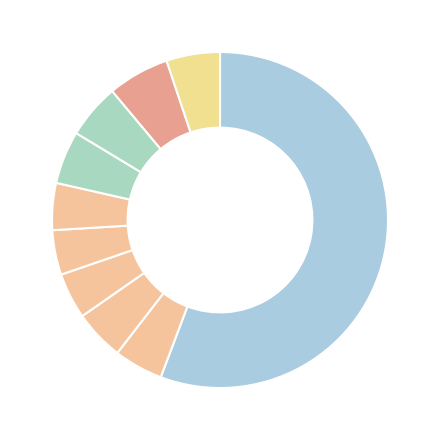

Count the number of slices in the pie.

10